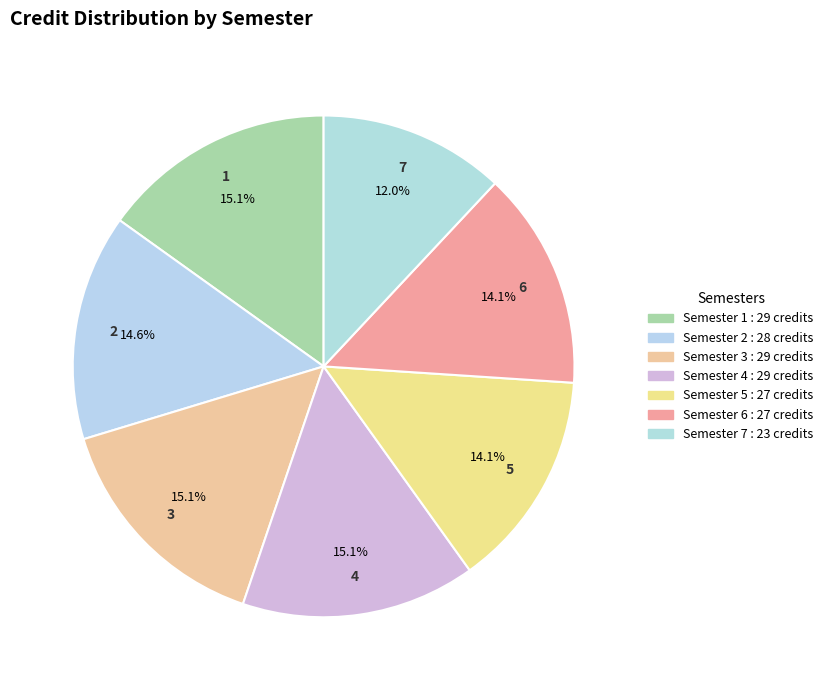

How many segments does this pie chart have?

7